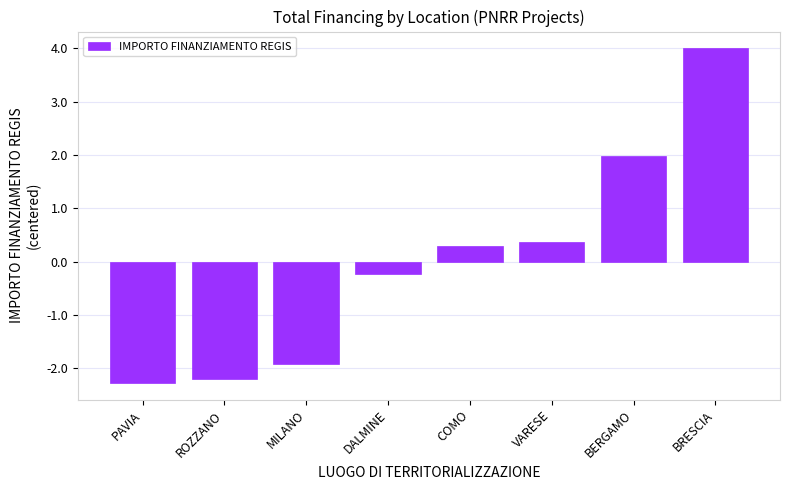

Reading right to left, what are all the values shown in this chart?

BRESCIA=400153.2	BERGAMO=198439.7	VARESE=36720.9	COMO=28787.7	DALMINE=-23962.5	MILANO=-192080.6	ROZZANO=-220286.8	PAVIA=-227771.6